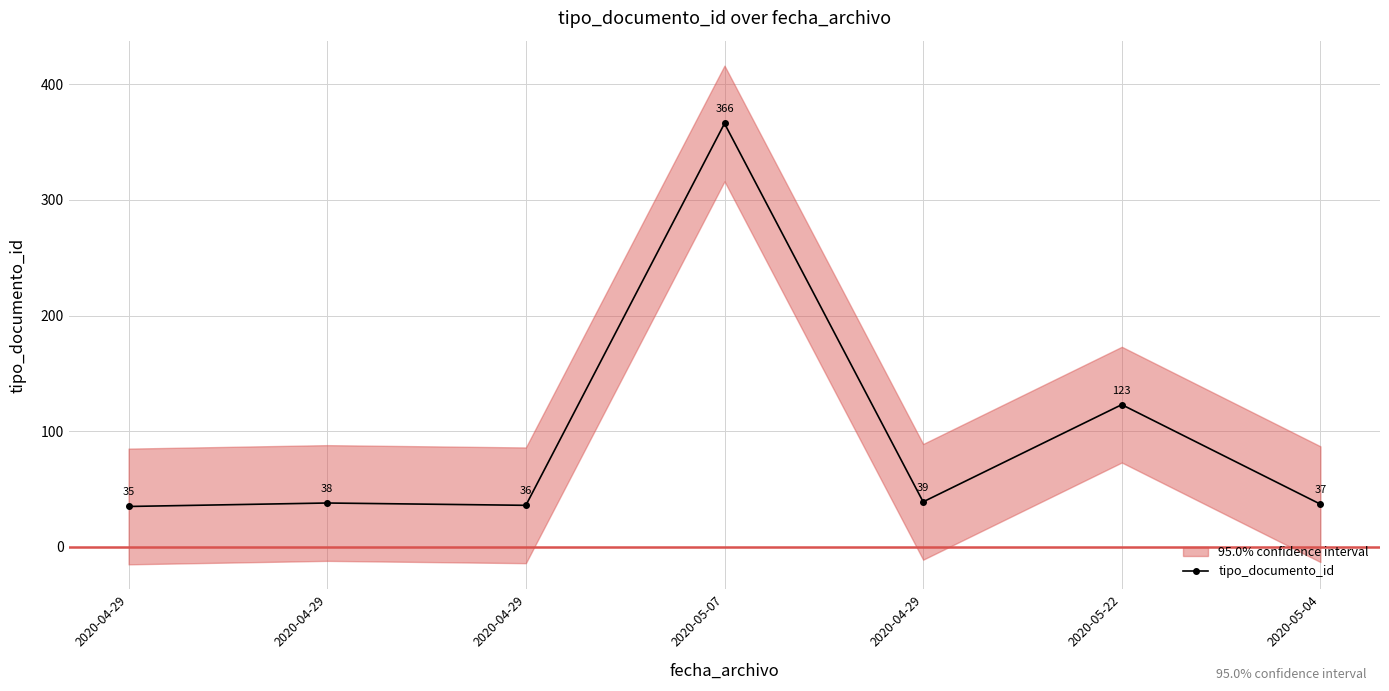

How many data points are above 38?

3